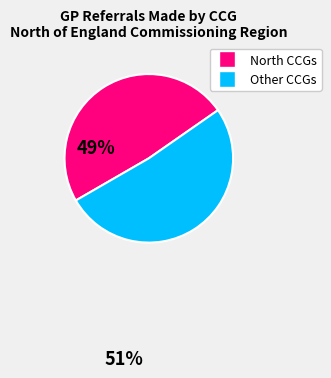

Count the number of slices in the pie.

2